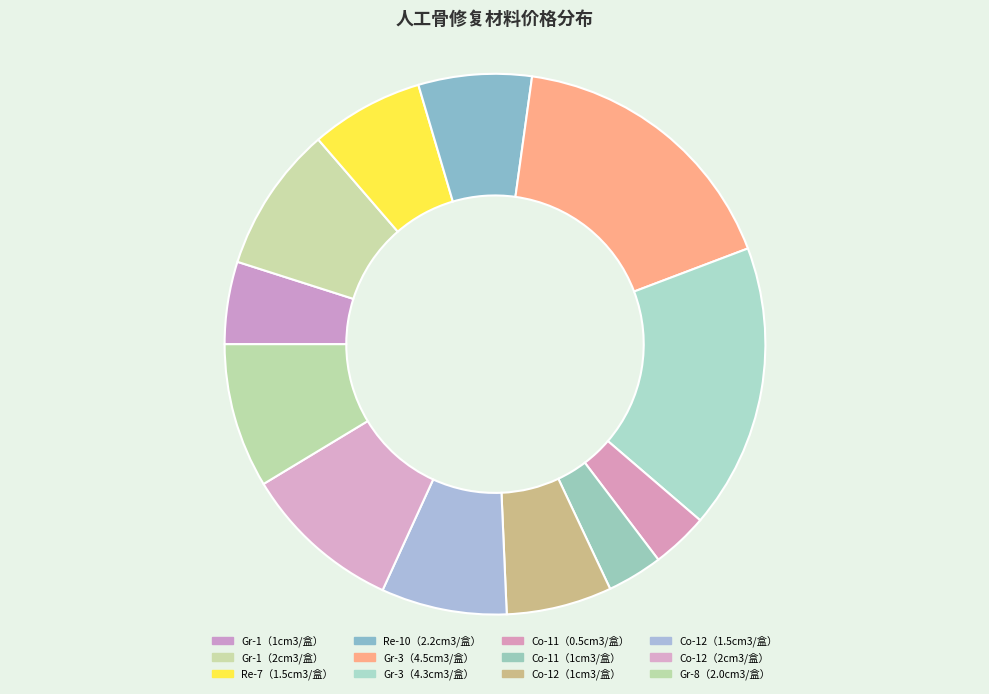

What is the change in value from Co-11（1cm3/盒） to Co-12（1.5cm3/盒）?

+1426.1